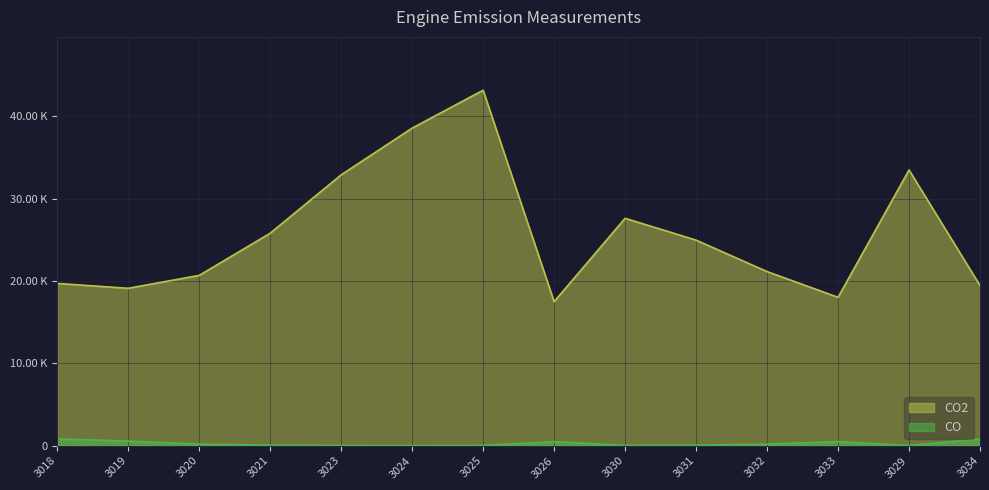

At 3026, list the series in order from smallest to largest.

CO, CO2